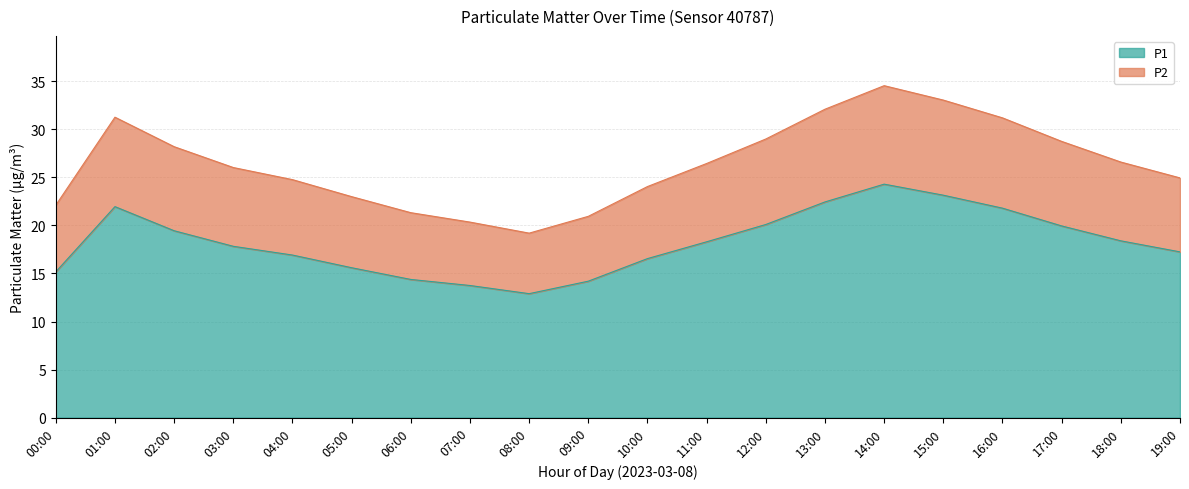

Where does the P2 series first go above 26?

01:00